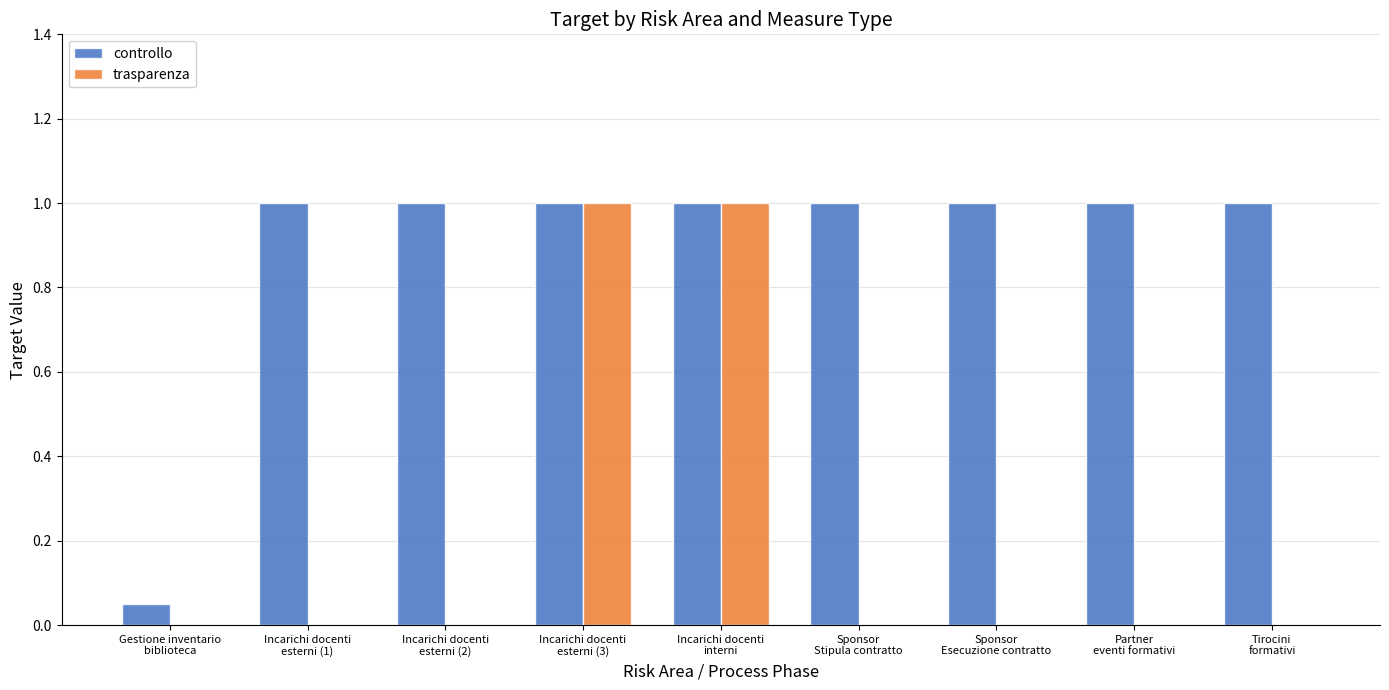

What is the greatest value displayed?

1.0